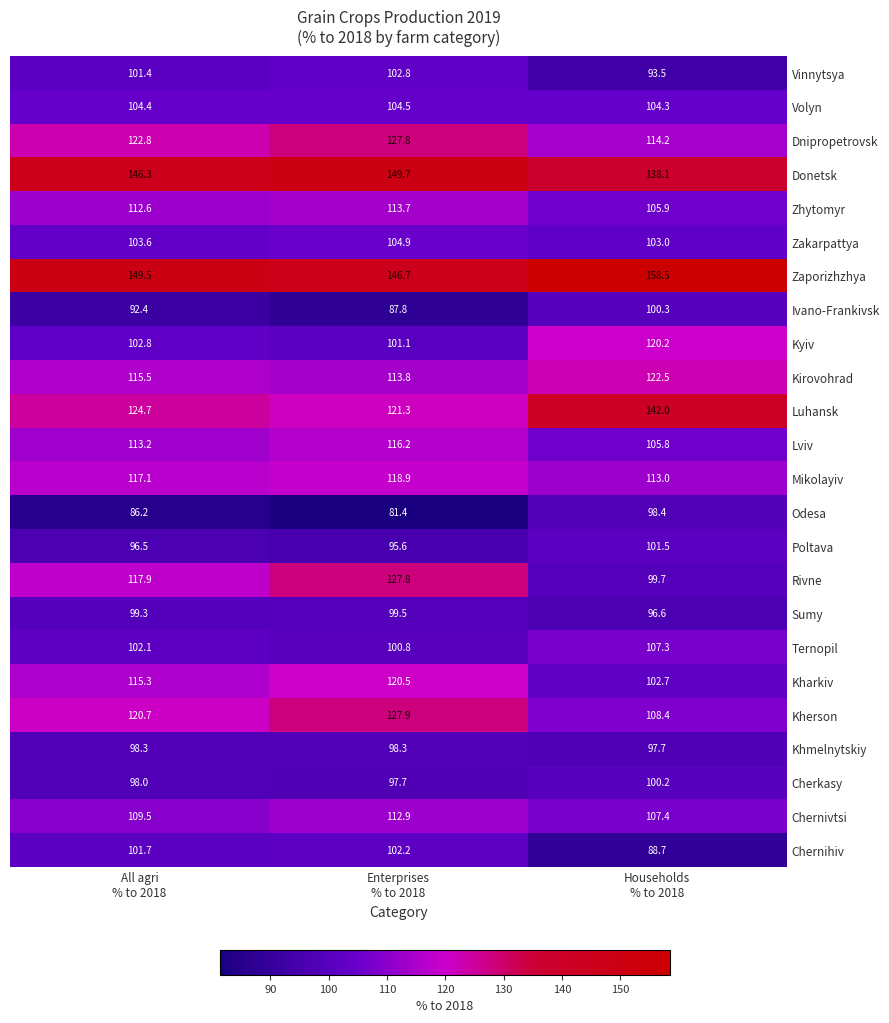

Which series has the largest total across all categories?

Zaporizhzhya